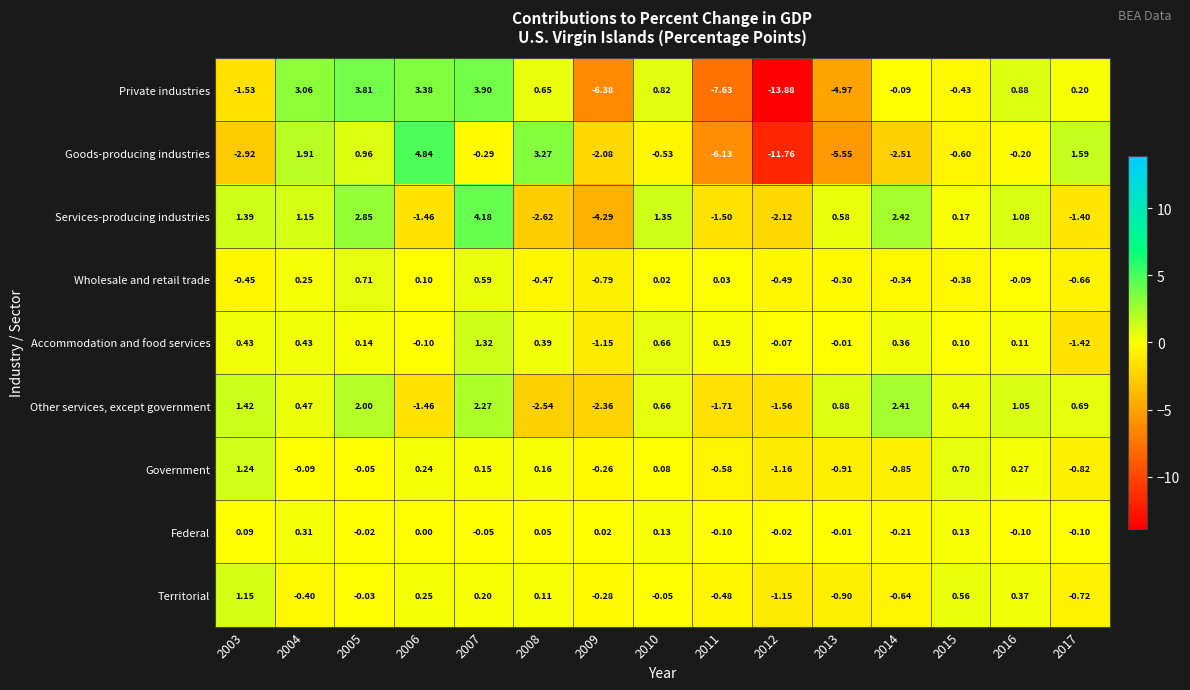

Which series has the largest total across all categories?

Other services, except government